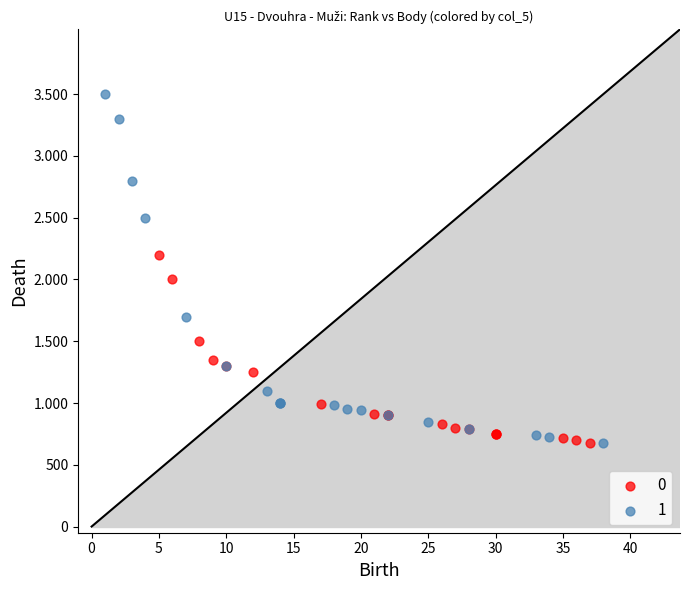

What are all the series names shown in the legend?

0, 1